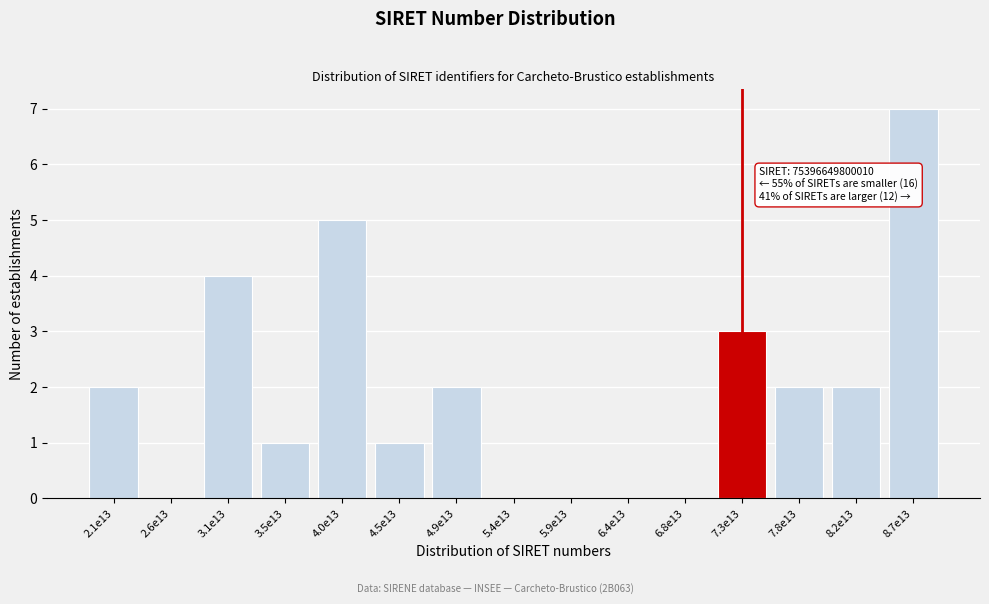

Reading right to left, extract all data points from this chart.

8.7e13=7	8.2e13=2	7.8e13=2	7.3e13=3	6.8e13=0	6.4e13=0	5.9e13=0	5.4e13=0	4.9e13=2	4.5e13=1	4.0e13=5	3.5e13=1	3.1e13=4	2.6e13=0	2.1e13=2